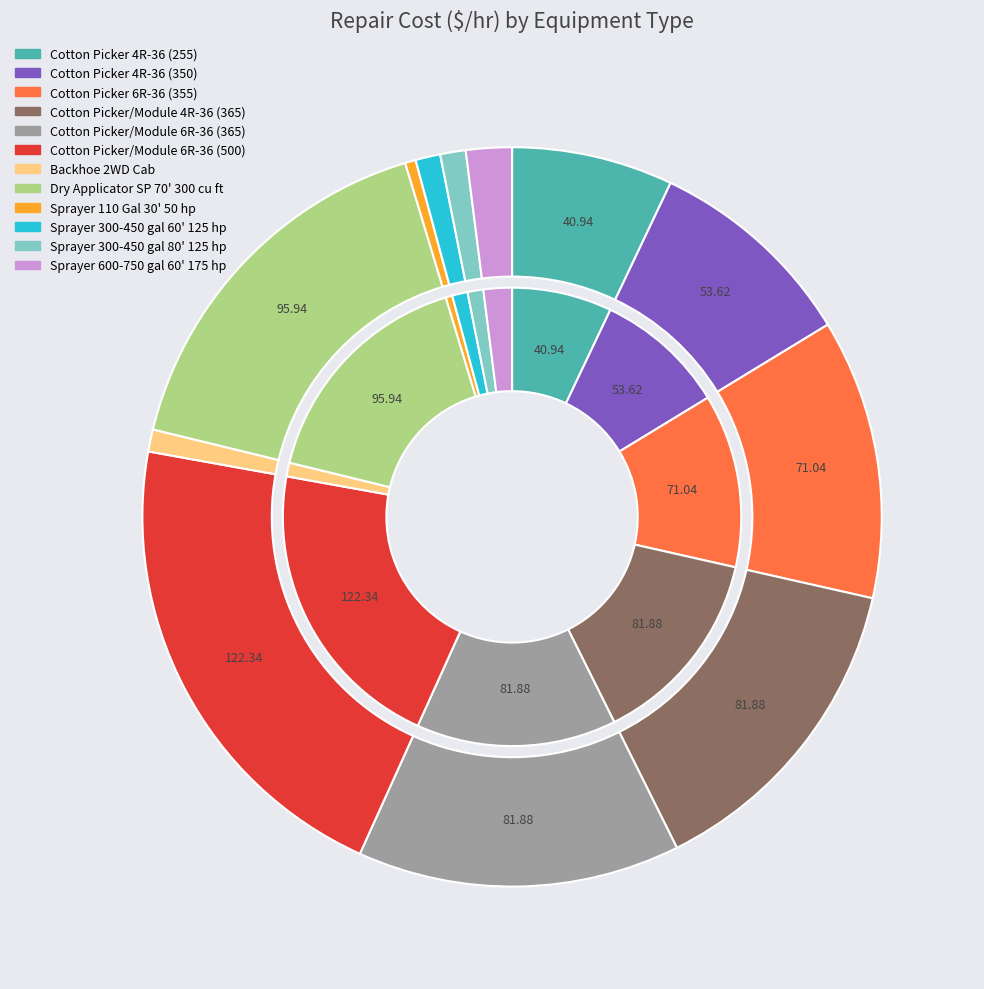

What is the change in value from Cotton Picker/Module 6R-36 (365) to Sprayer 300-450 gal 60' 125 hp?

-75.6